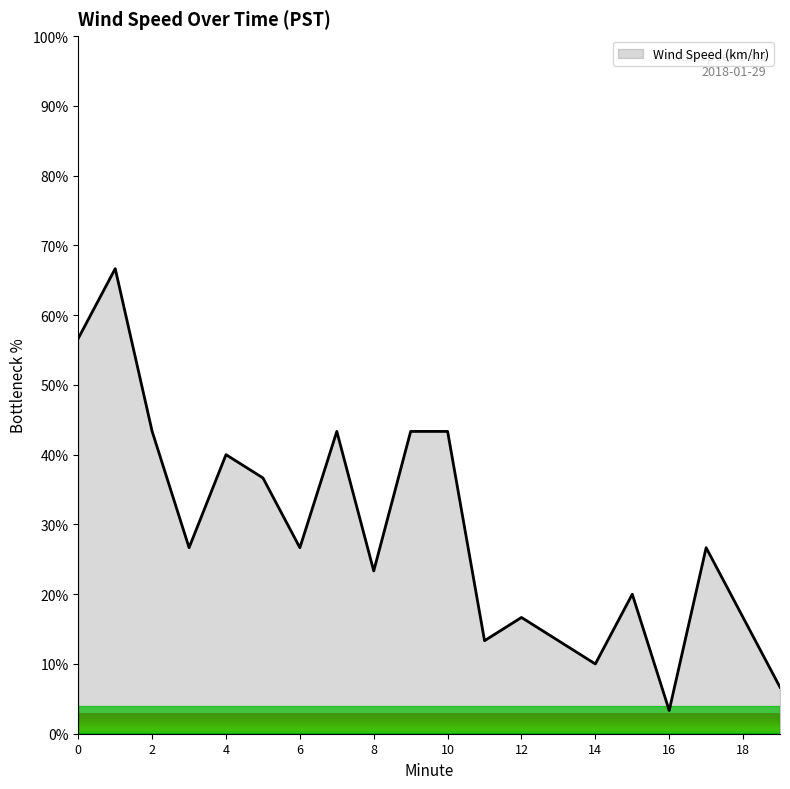

What is the maximum value shown in the chart?

66.7